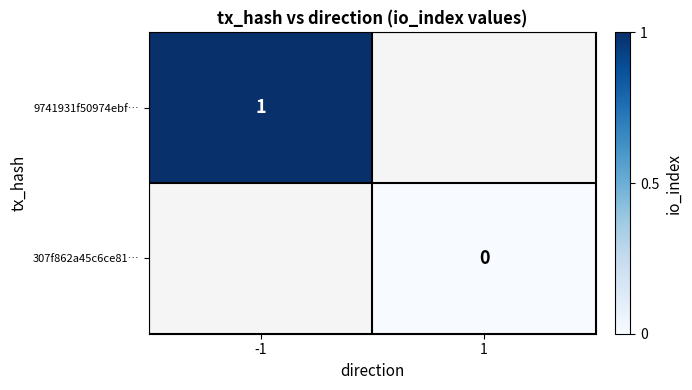

True or false: 9741931f50974ebf… has a value of 1 at -1.

True